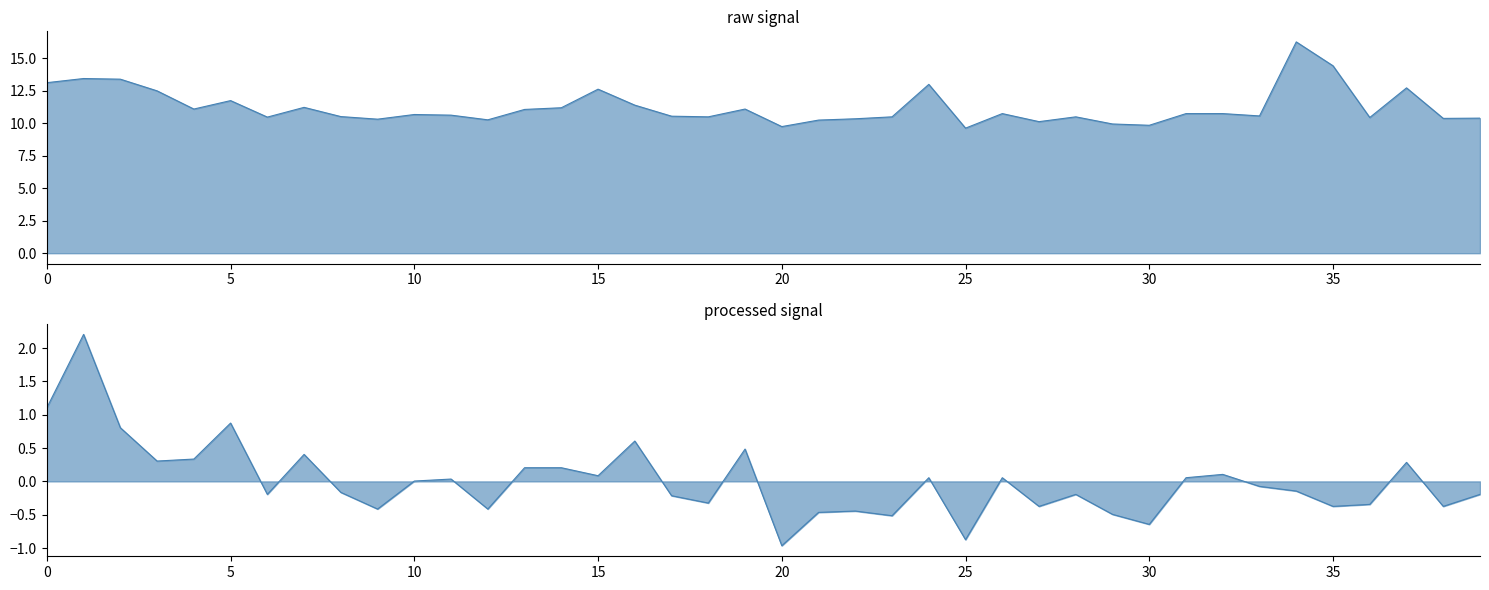

How many interior local valleys does the P2 series have?

13